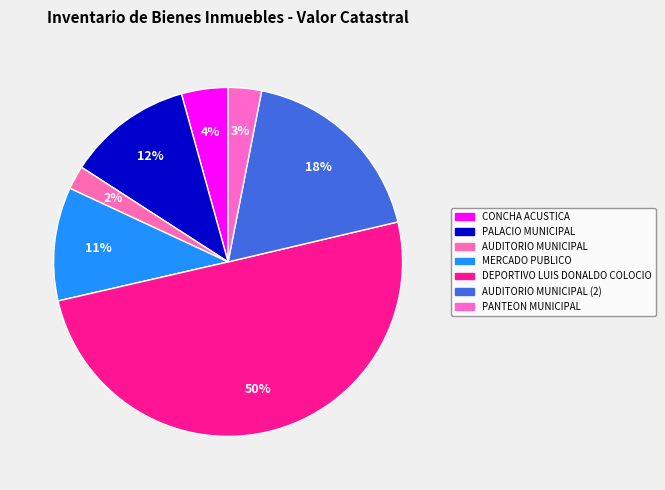

How many slices are in this pie chart?

7